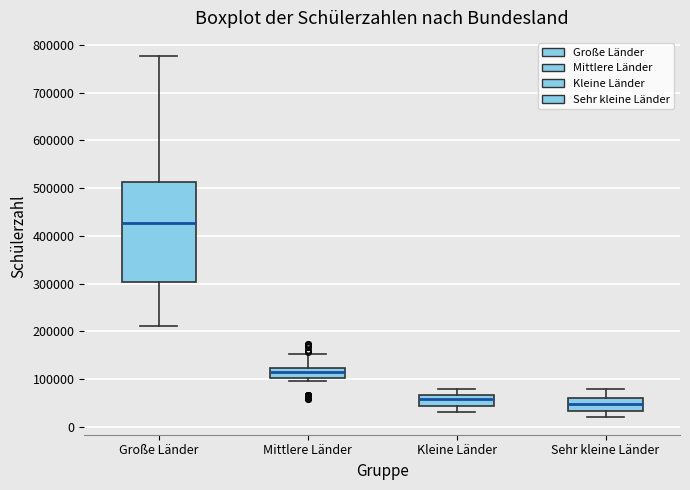

Where does the lower whisker of the box for Große Länder end on the y-axis? The values are not printed on the chart, so give them approximately, as read against the axis.

210000